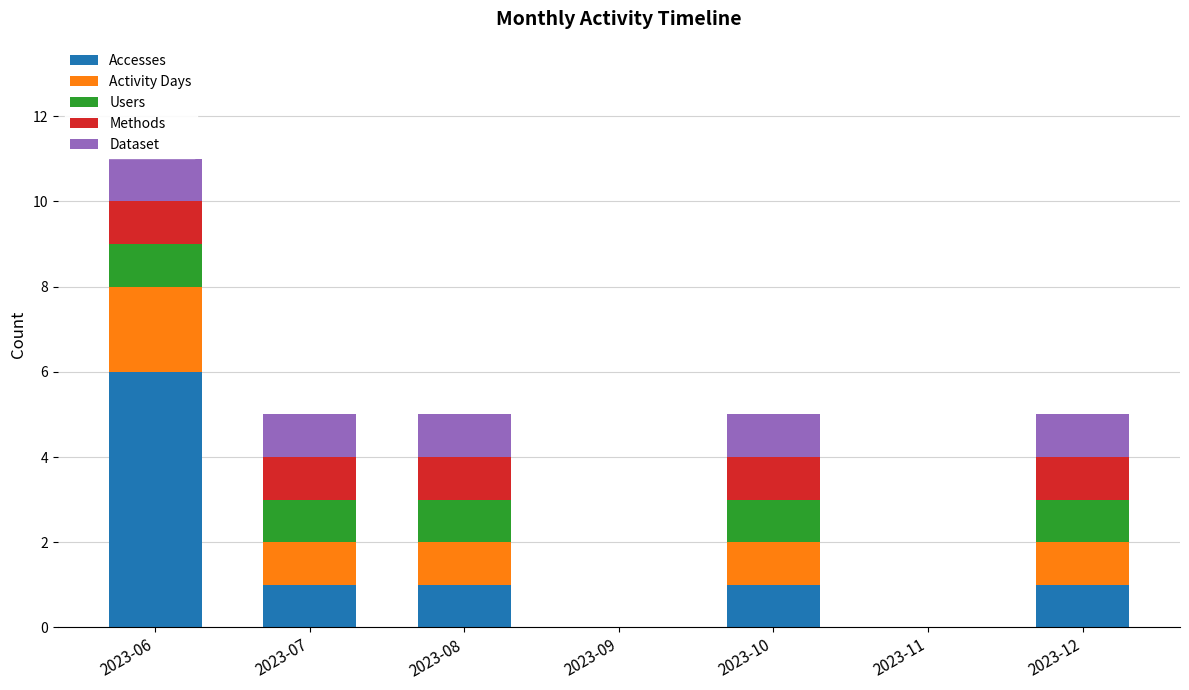

Are the bars horizontal?

No